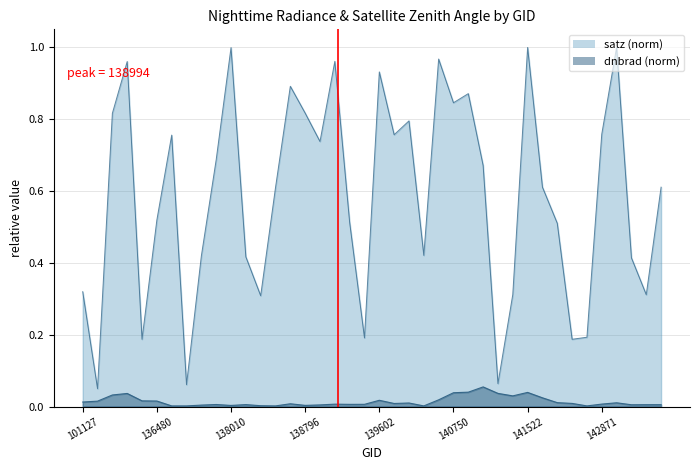

How many interior local peaks does the dnbrad series have?

10